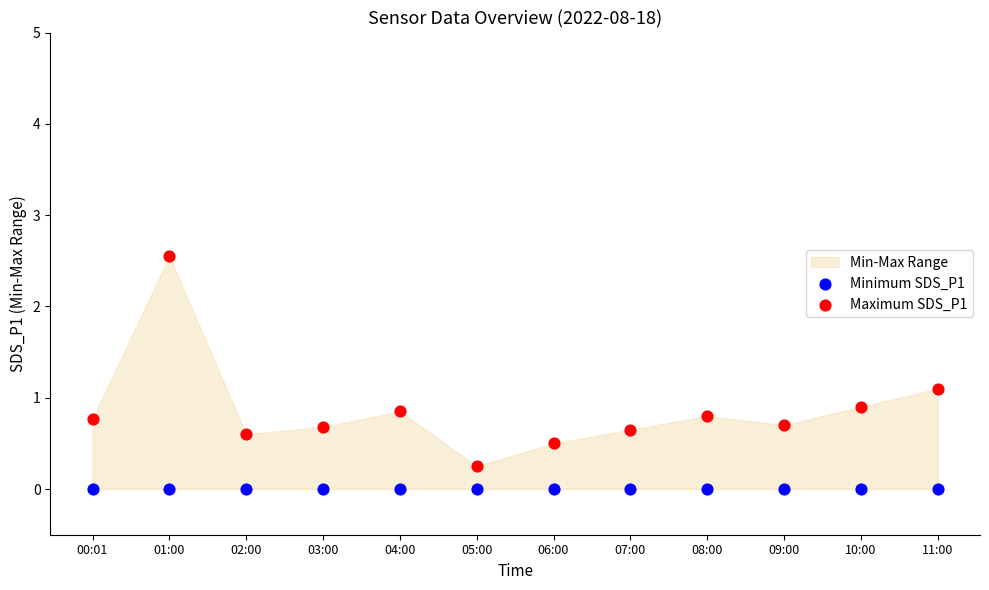

Which series contains the highest Y value?

Maximum SDS_P1